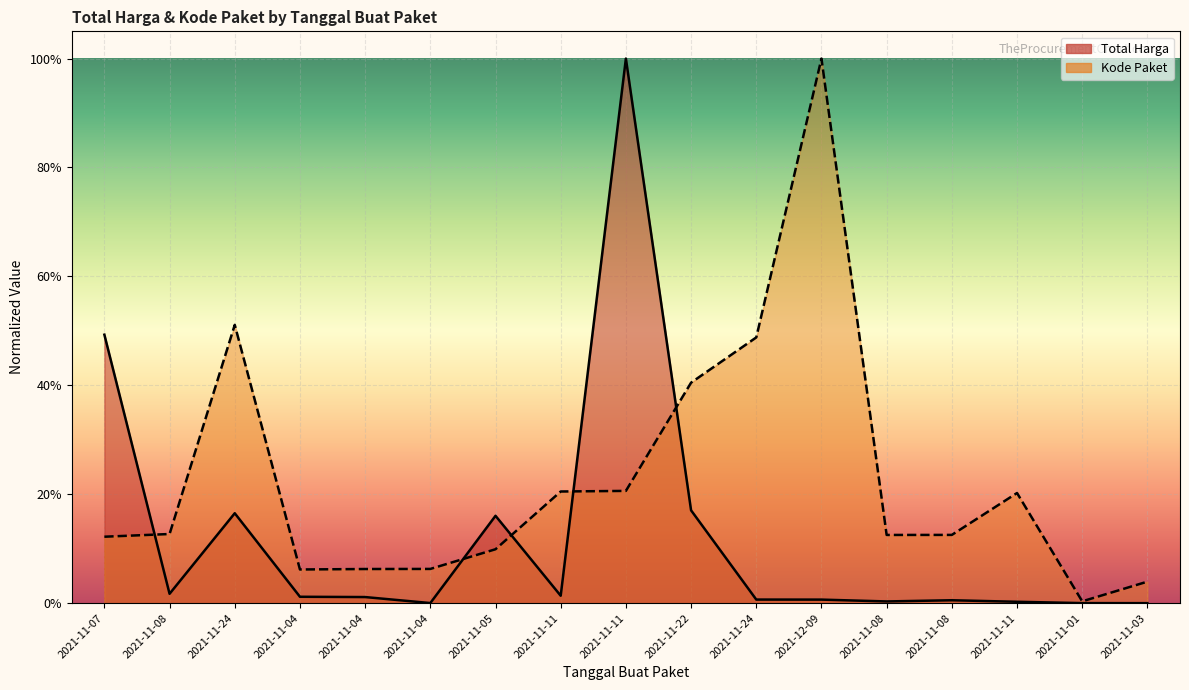

Rank the categories by Kode Paket value from lowest to highest.

2021-11-01, 2021-11-03, 2021-11-04, 2021-11-04, 2021-11-04, 2021-11-05, 2021-11-07, 2021-11-08, 2021-11-08, 2021-11-08, 2021-11-11, 2021-11-11, 2021-11-11, 2021-11-22, 2021-11-24, 2021-11-24, 2021-12-09